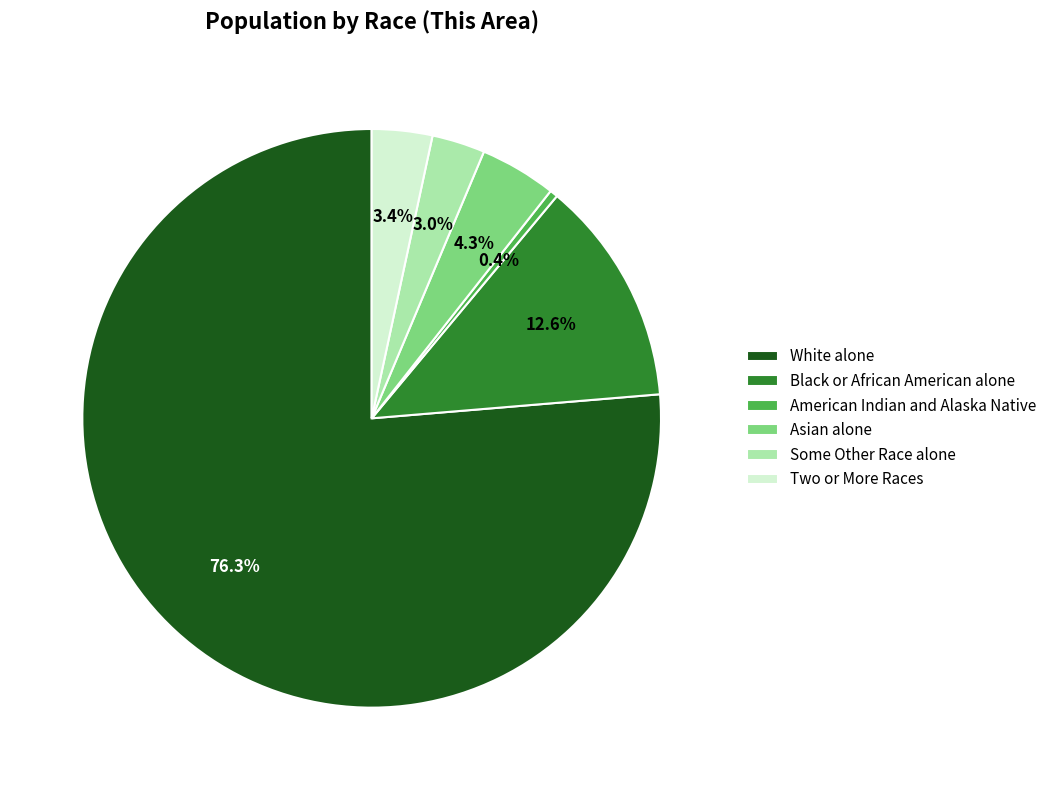

What percentage do American Indian and Alaska Native and Two or More Races together represent?

3.8%